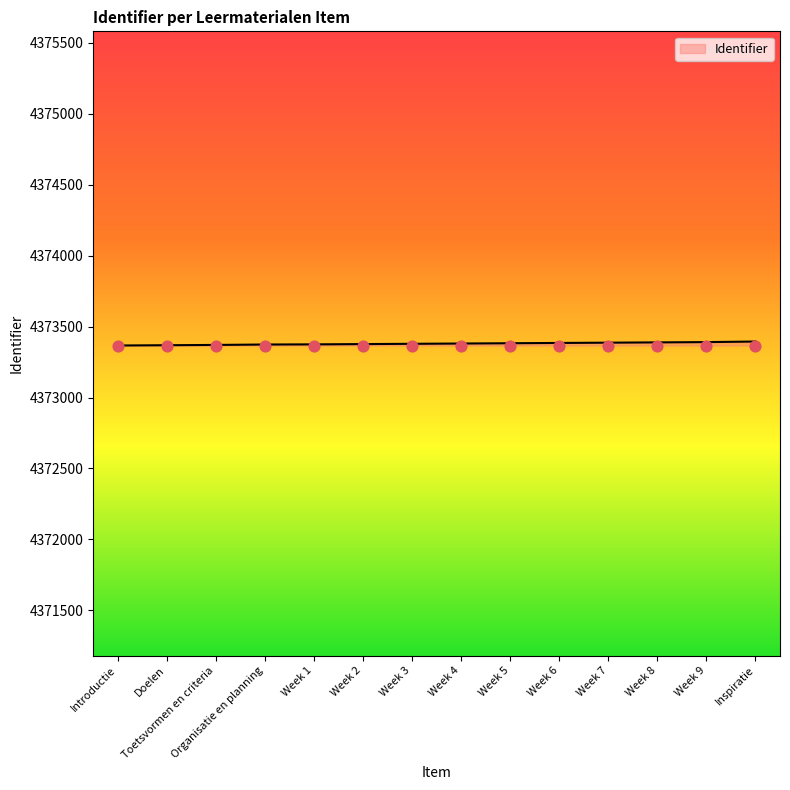

What is the ratio of the value at Week 1 to the value at Week 9?

1.0